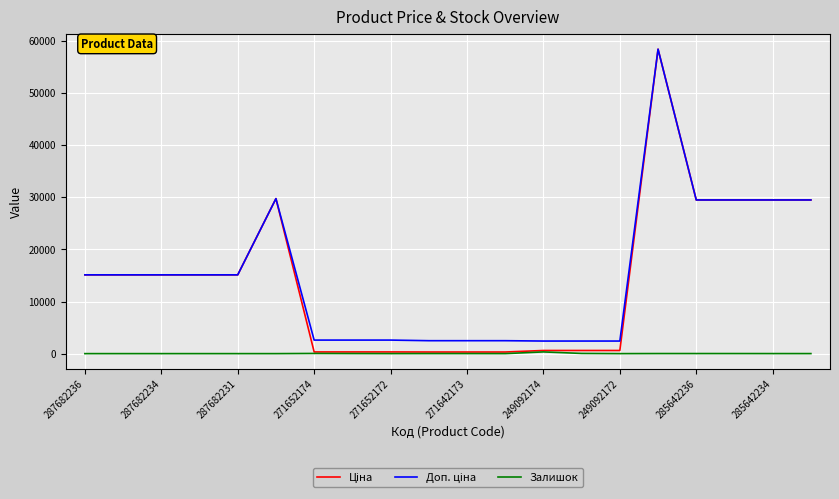

What is the maximum value shown in the chart?

58426.5